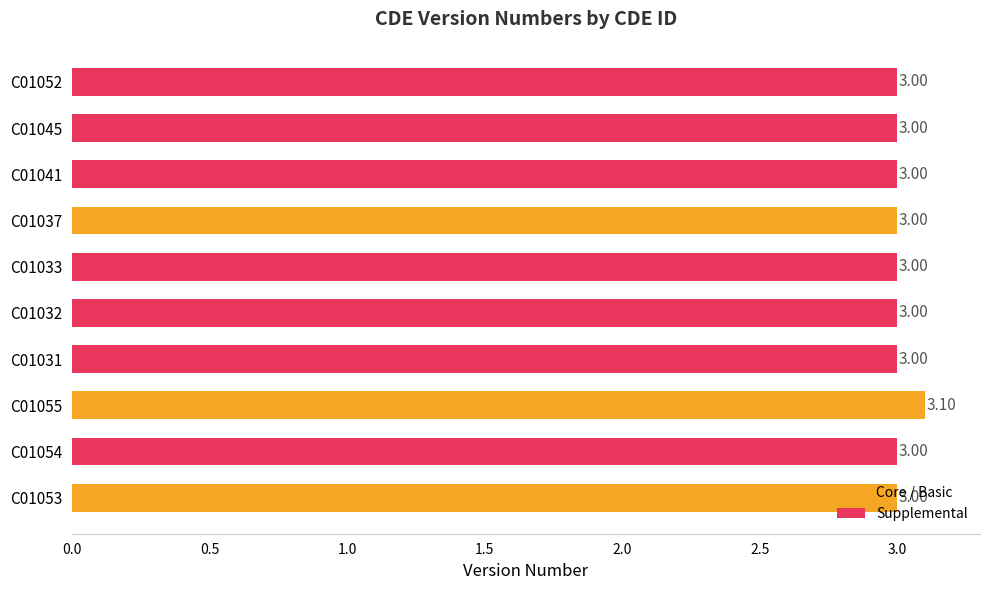

Approximately how many times larger is the value at C01053 compared to C01045?

1.0